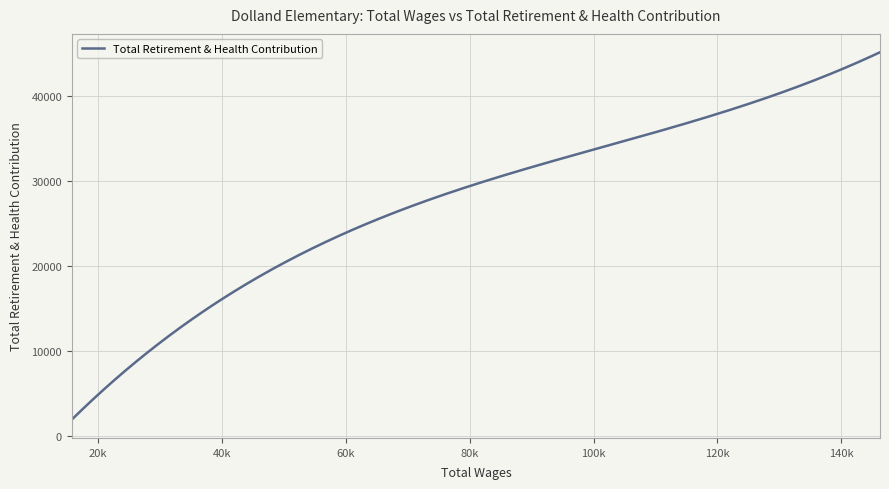

How many categories are shown in the chart?

300